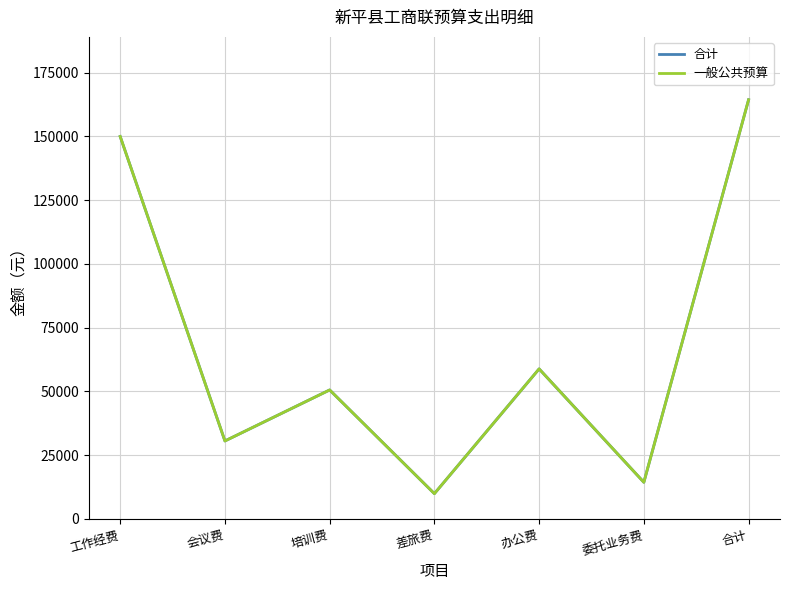

Between 工作经费 and 差旅费, which series saw the biggest shift?

合计